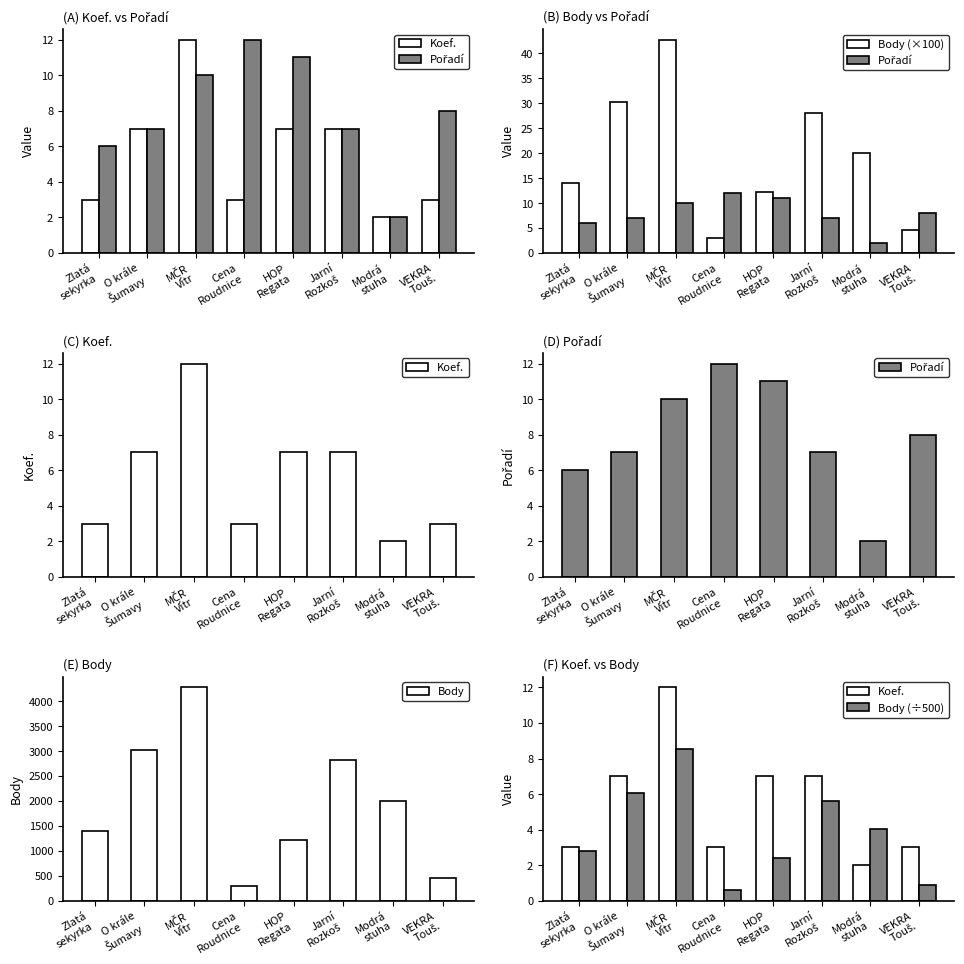

At which category is the sum across all series the highest?

MČR
Vítr